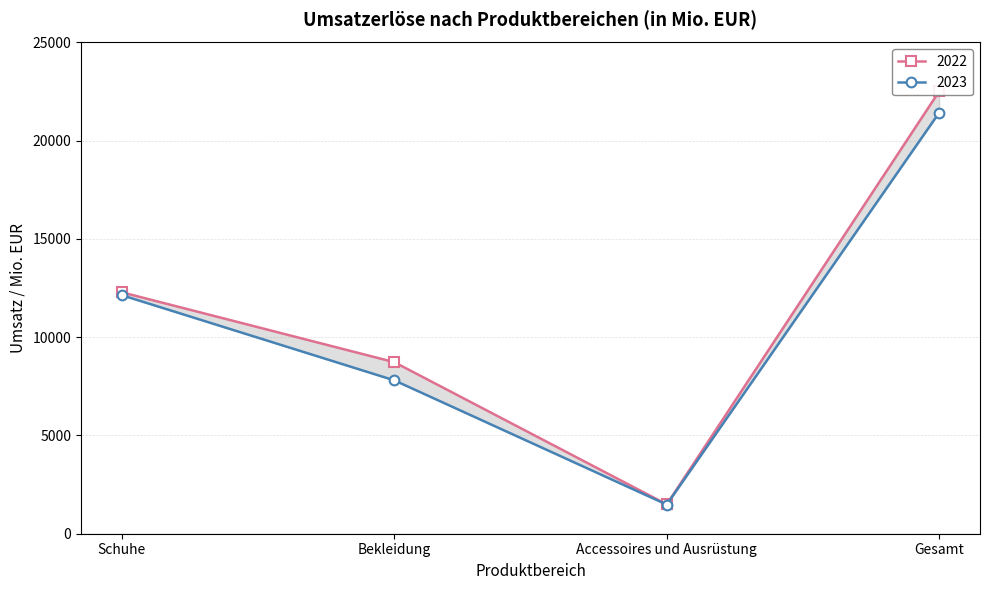

Which series changed the most between Accessoires und Ausrüstung and Gesamt?

2022